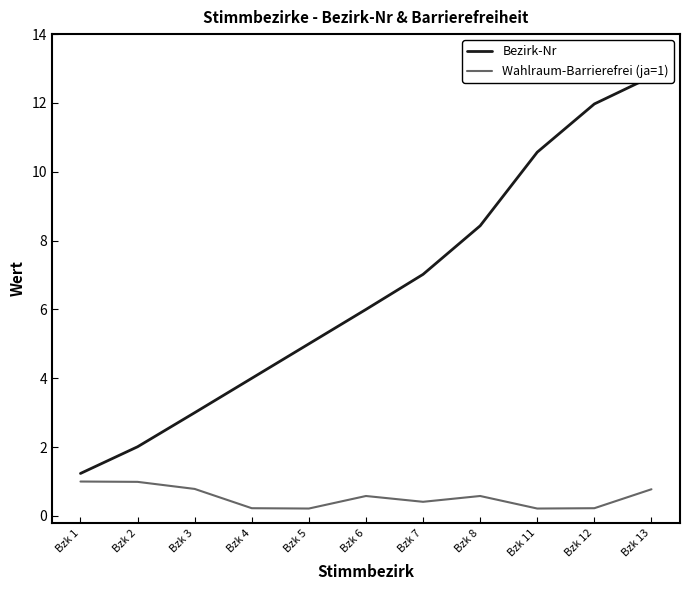

At how many categories does at least one series exceed 12?

1